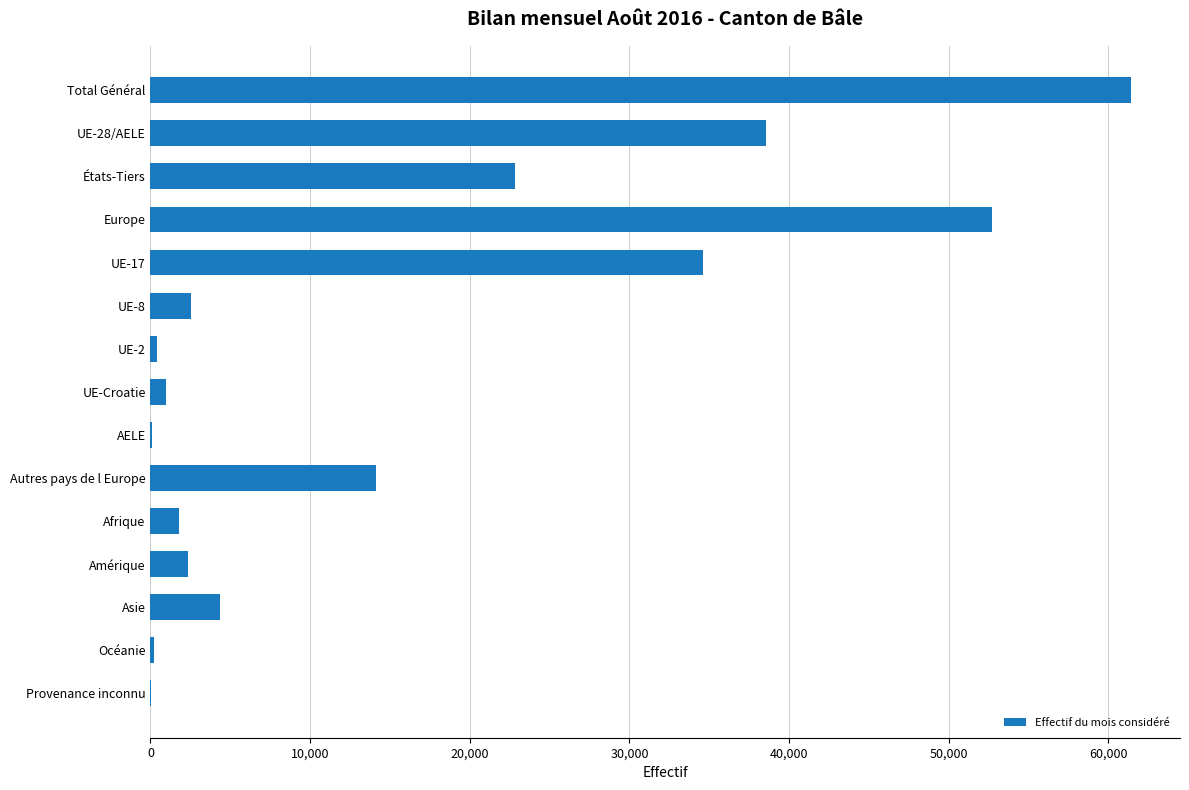

What is the sum of all values?

236941